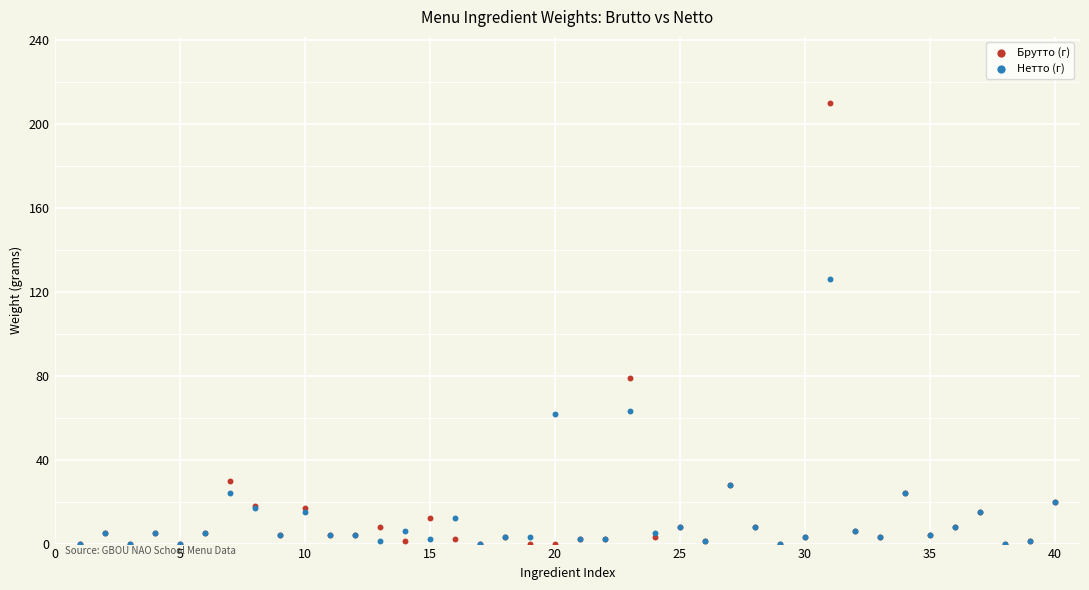

Across all series, what Y value is closest to 105?

126